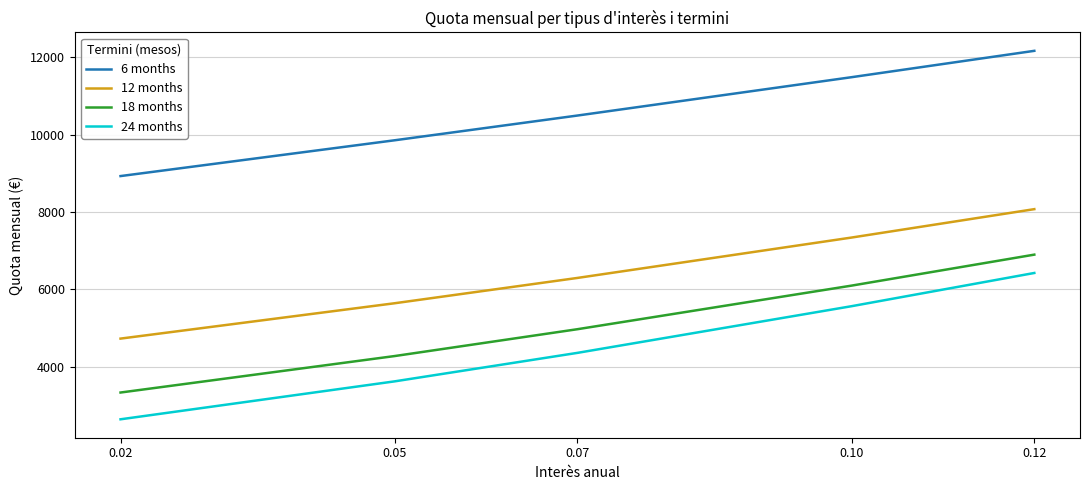

What is the difference between the maximum and minimum values in the 6 months series?

3235.0